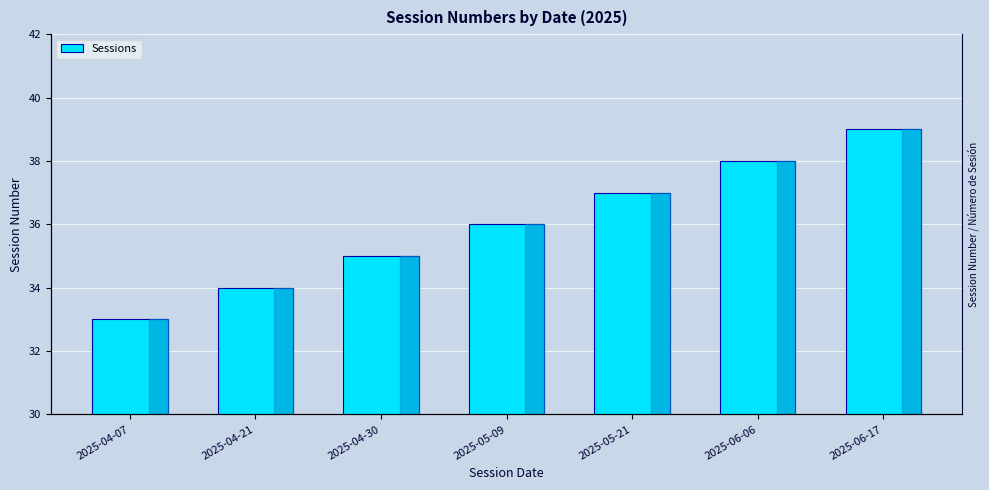

What is the sum of all values?

252